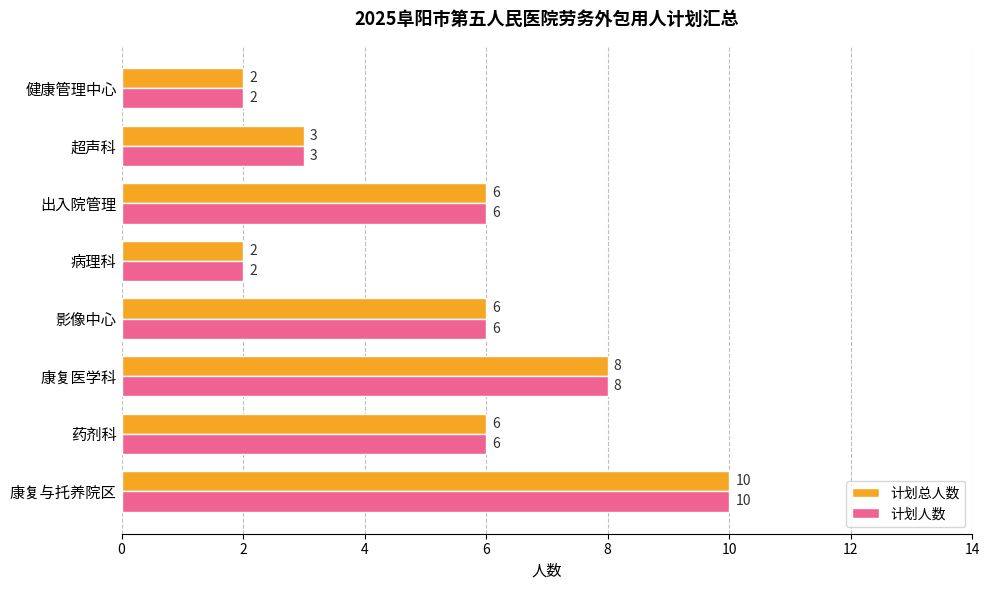

What is the difference between the maximum and minimum values in the 计划总人数 series?

8